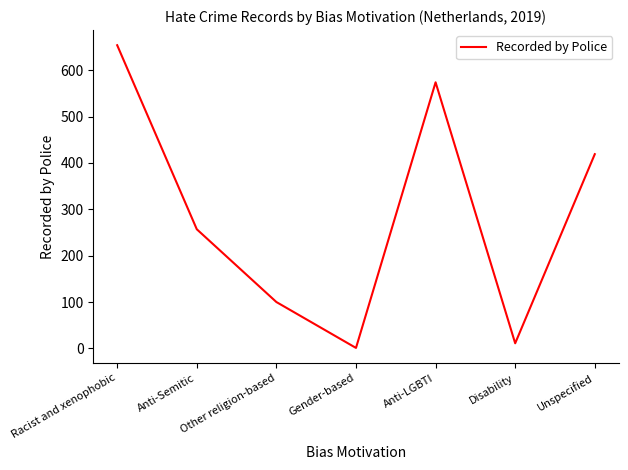

What is the greatest value displayed?

654